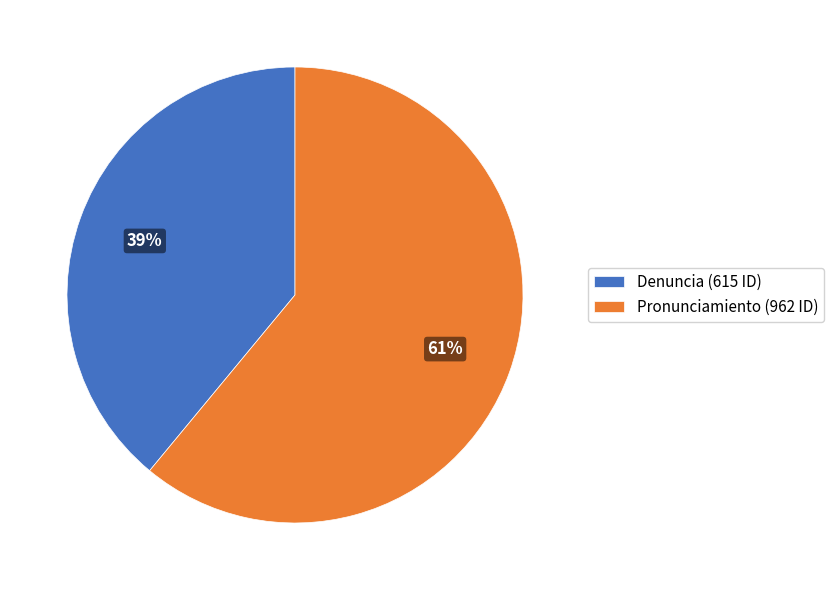

Rank the categories by value from highest to lowest.

Pronunciamiento, Denuncia